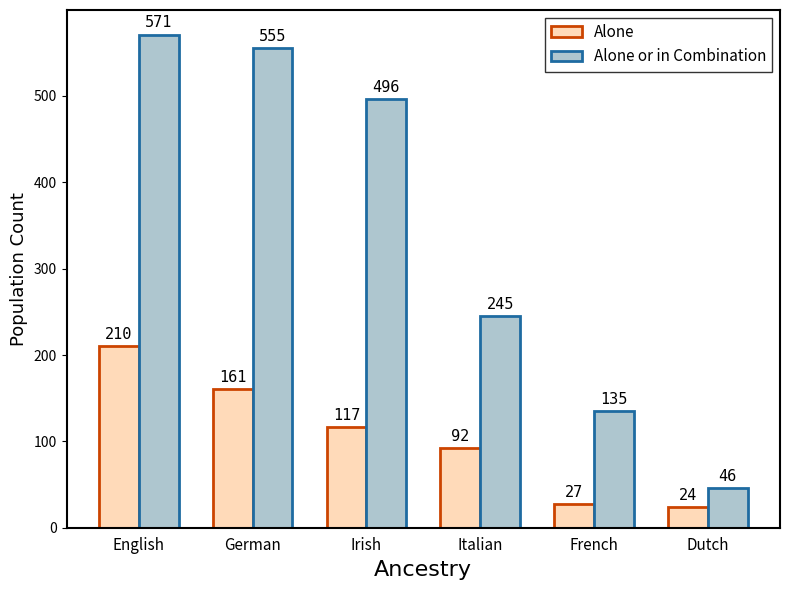

Reading left to right, transcribe all the data shown in this chart.

Alone: English=210	German=161	Irish=117	Italian=92	French=27	Dutch=24
Alone or in Combination: English=571	German=555	Irish=496	Italian=245	French=135	Dutch=46